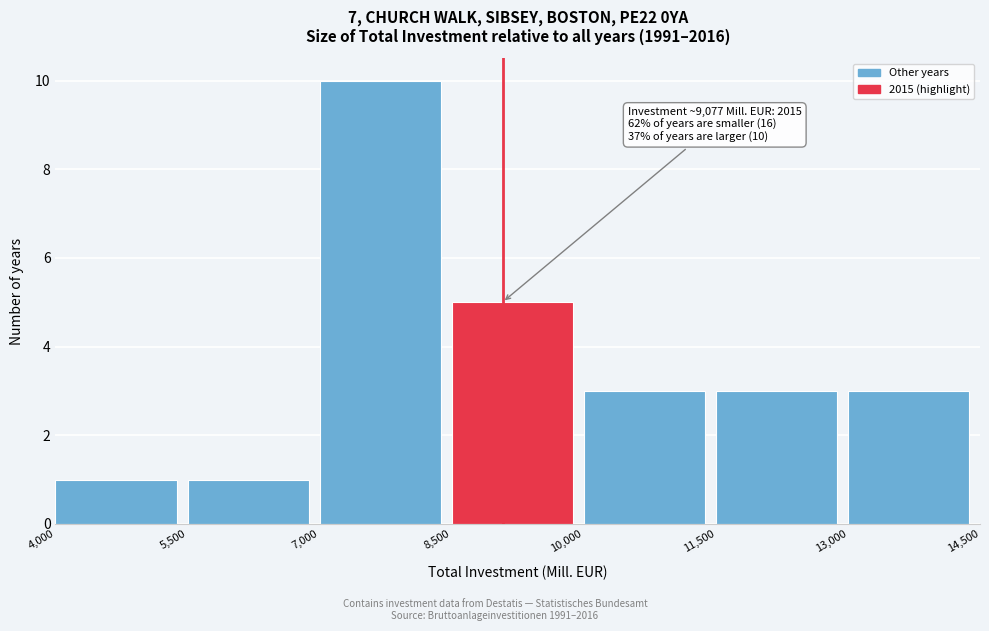

Which range on the x-axis has the tallest bar?

7,000 to 8,500